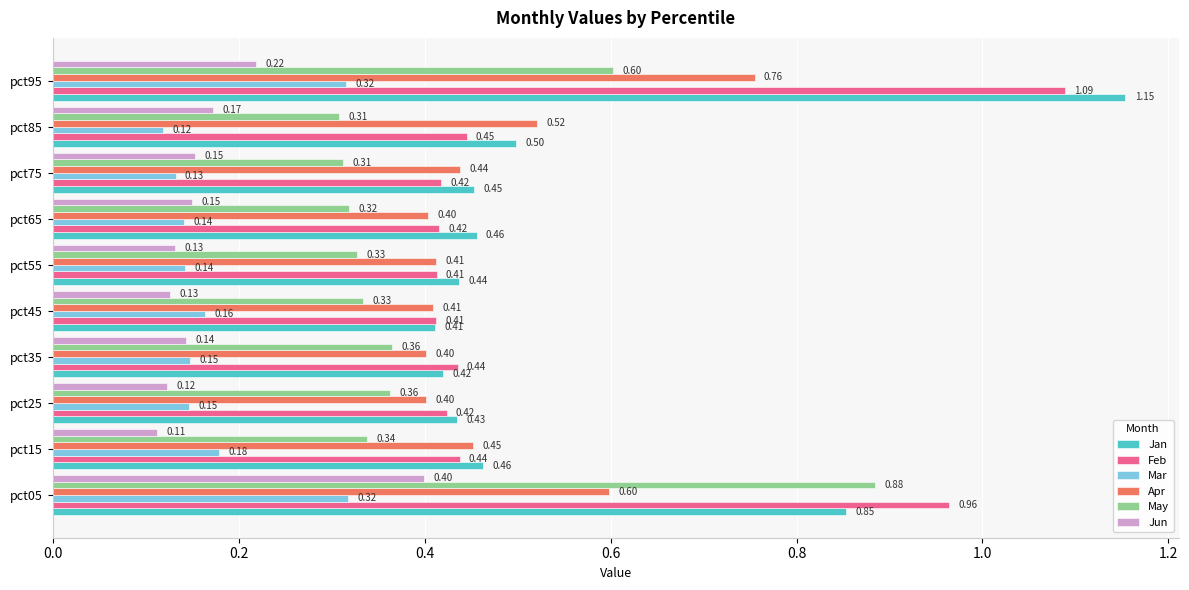

What is the total value across all series at pct85?

2.1